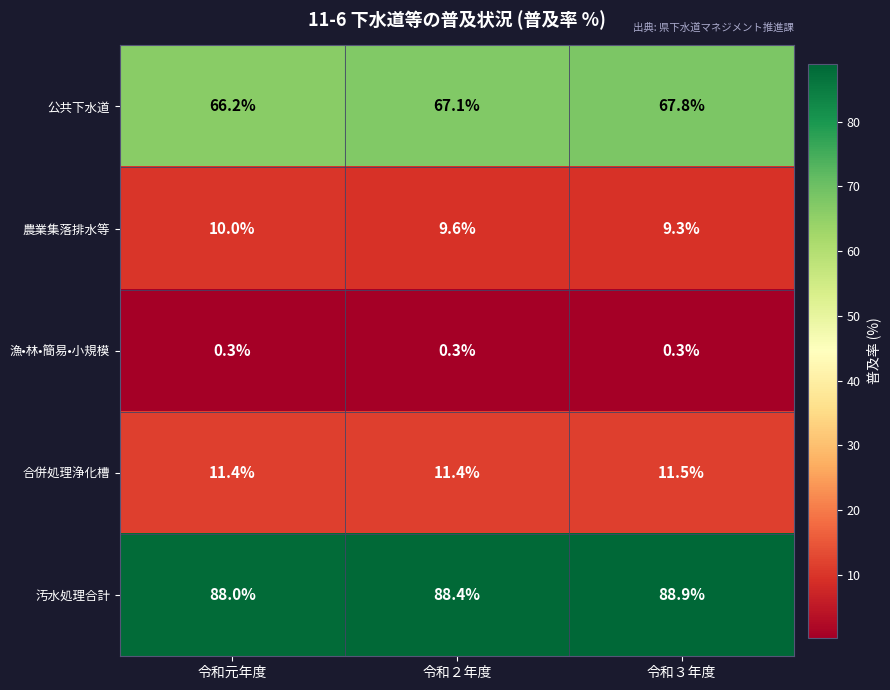

What is the minimum value shown in the chart?

0.3